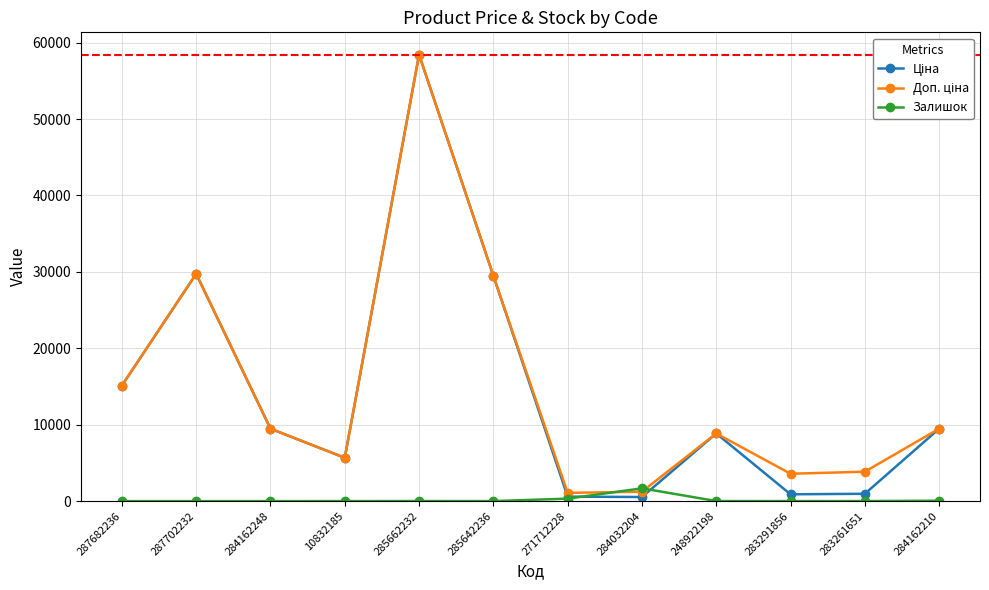

What is the maximum value for Залишок?

1677.0